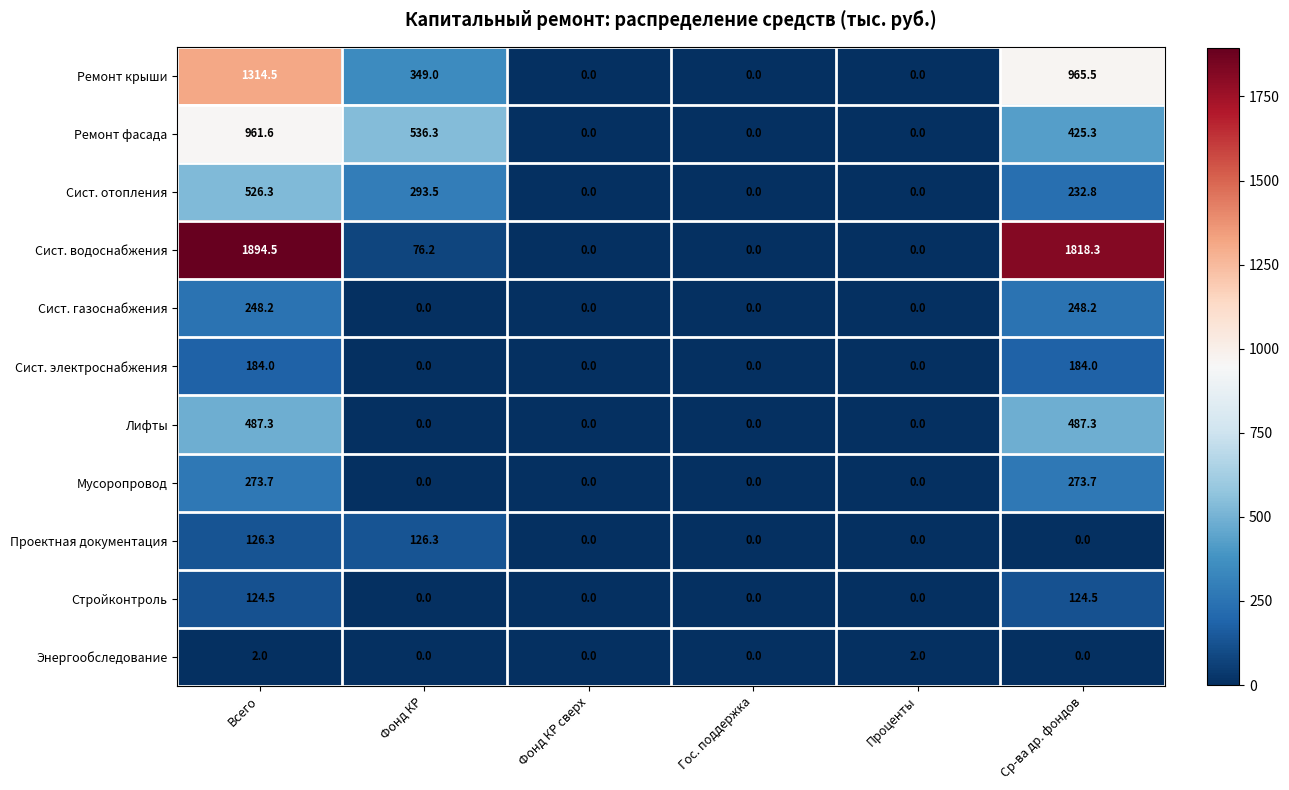

The Проектная документация series shows -81.9 at Фонд КР сверх. True or false?

False